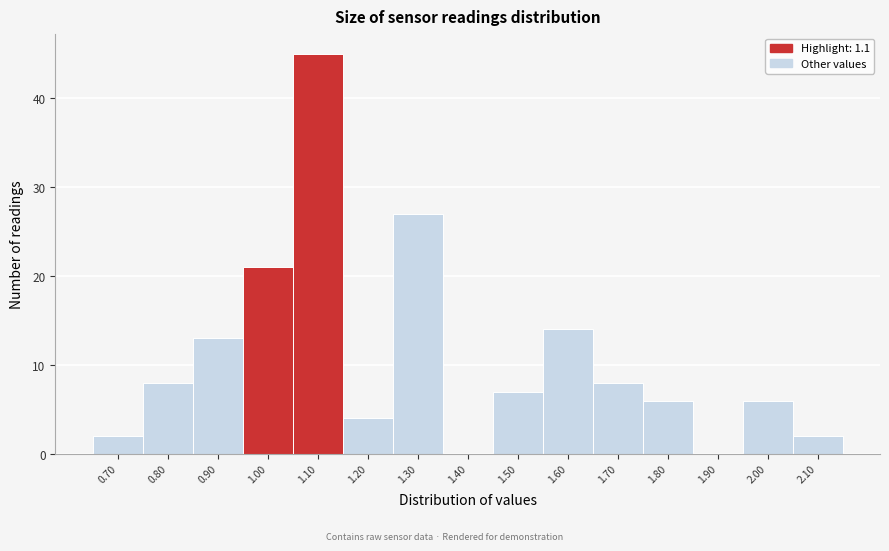

Reading left to right, what are all the values shown in this chart?

0.70=2	0.80=8	0.90=13	1.00=21	1.10=45	1.20=4	1.30=27	1.40=0	1.50=7	1.60=14	1.70=8	1.80=6	1.90=0	2.00=6	2.10=2